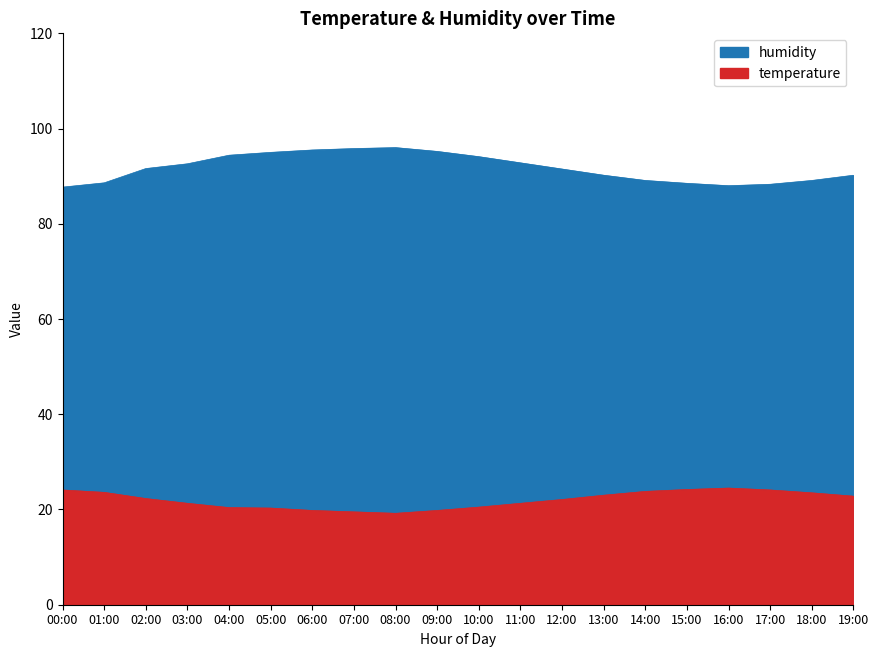

What position from the left is 18:00?

19